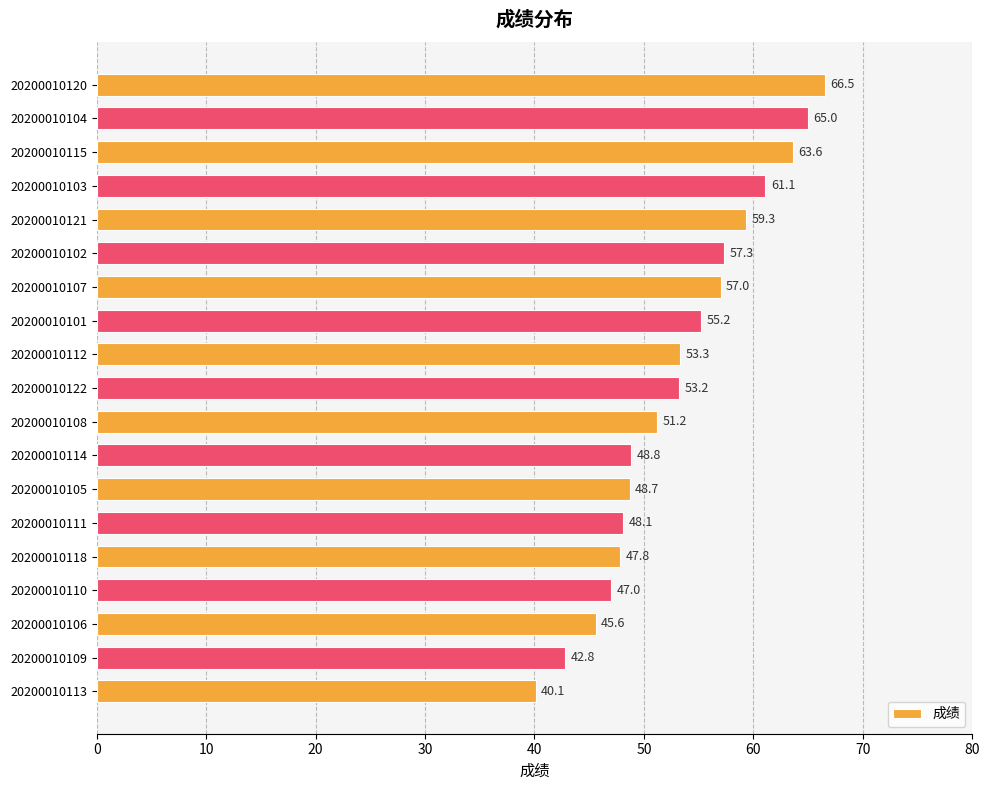

Does the chart contain any negative values?

No